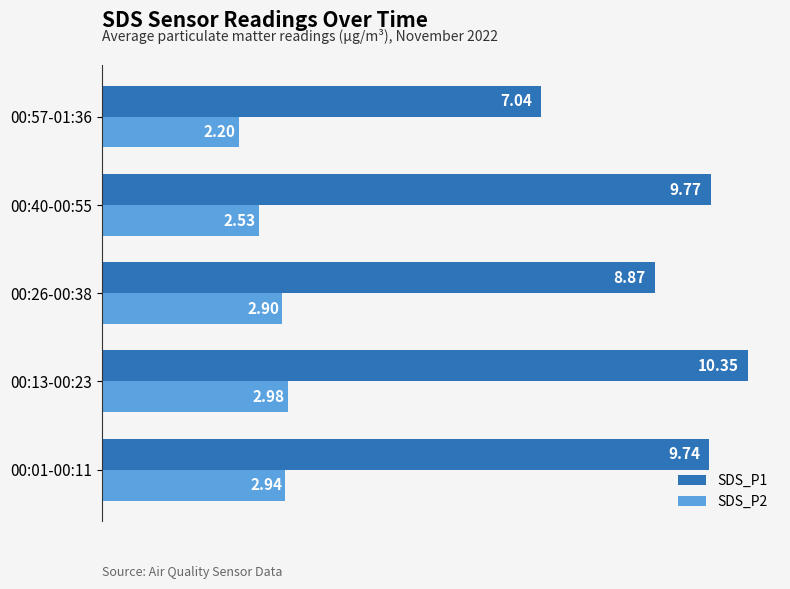

How many data points in SDS_P1 are less than 9?

2